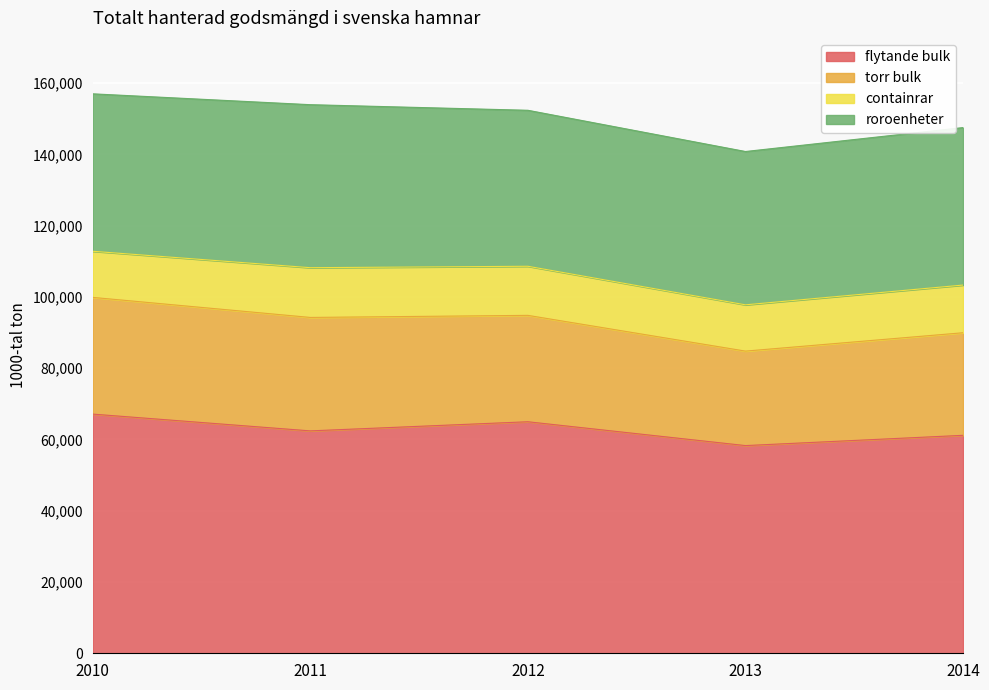

Reading right to left, extract all data points from this chart.

flytande bulk: 61159	58278	64966	62403	67114
torr bulk: 28782	26510	29852	31833	32748
containrar: 13382	12987	13776	13961	12942
roroenheter: 44187	43019	43769	45737	44175